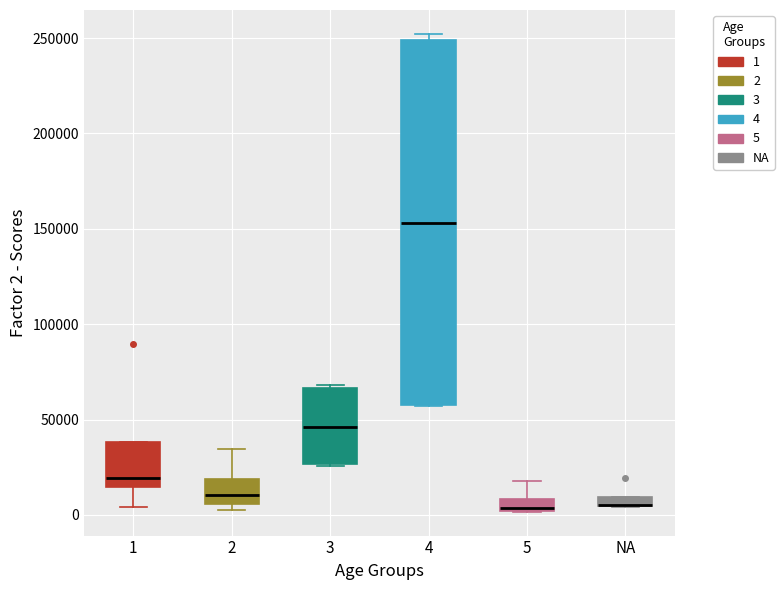

Which box is the tallest, from its lower edge to its upper edge?

4